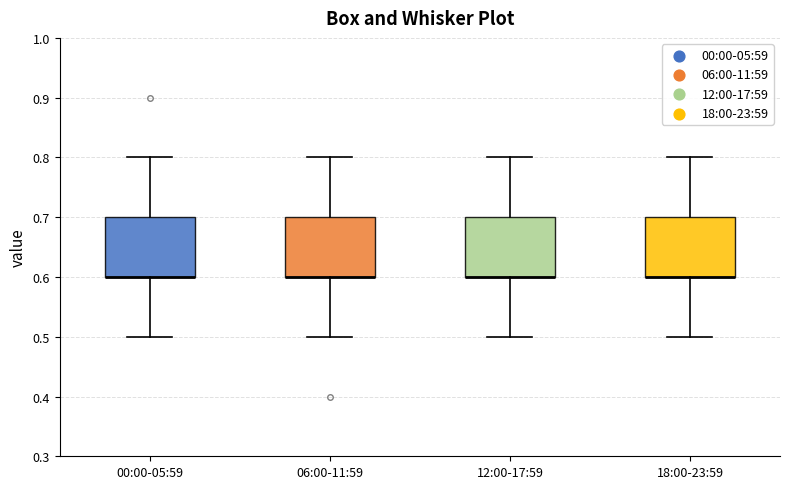

Where is the lower edge of the box for 12:00-17:59 on the y-axis? The values are not printed on the chart, so give them approximately, as read against the axis.

0.6